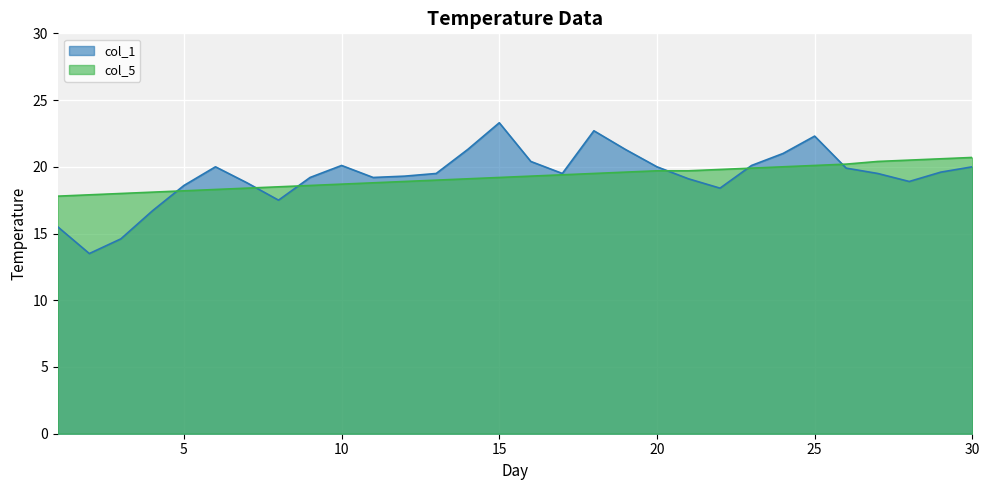

How many lines are shown in the chart?

2